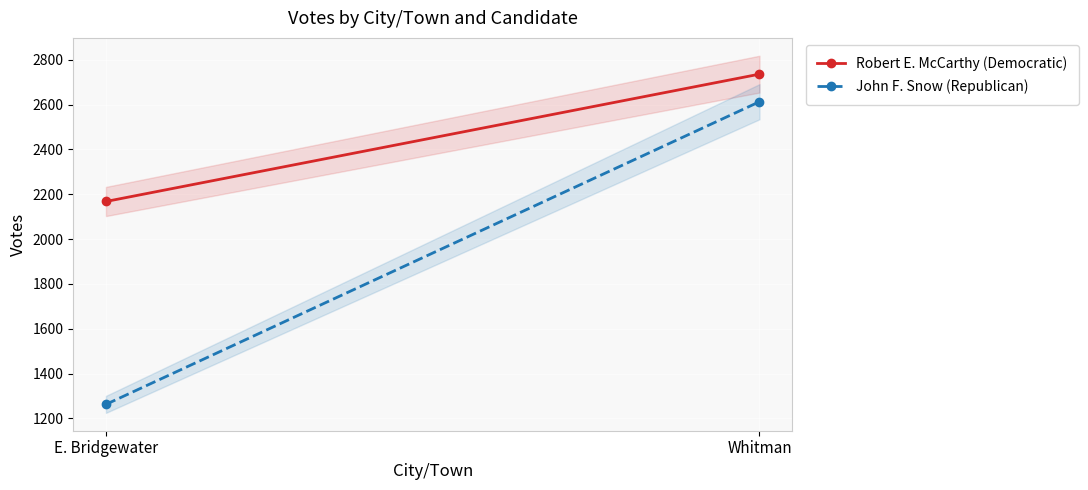

Is it true that Robert E. McCarthy (Democratic) equals 2736 at Whitman?

True